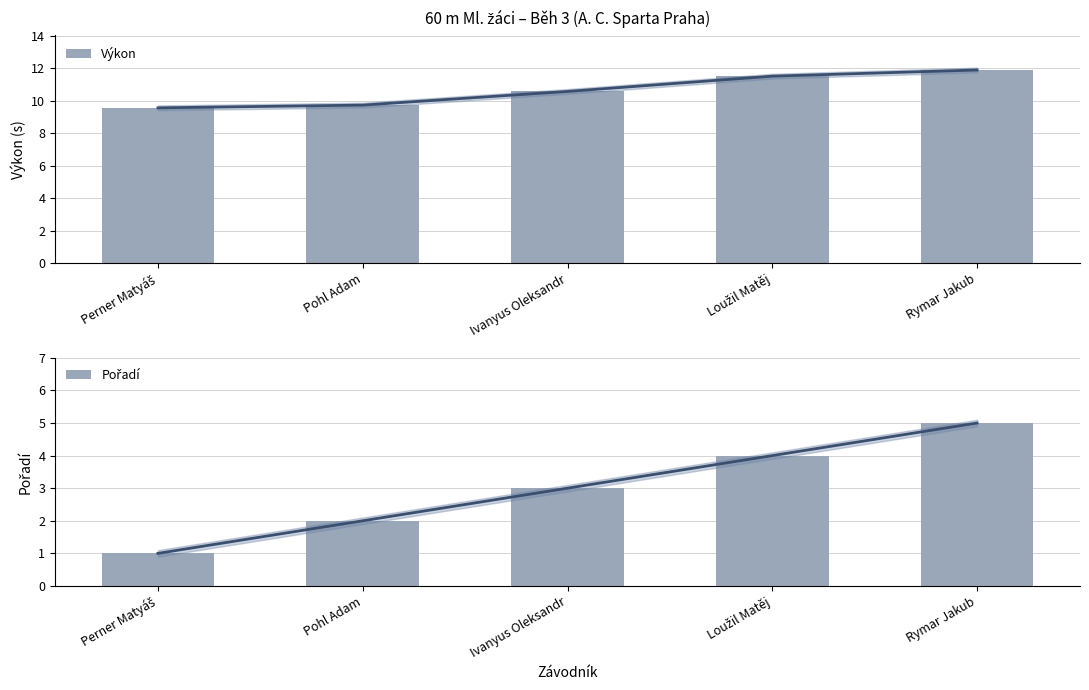

Rank the series by their maximum value, from highest to lowest.

Výkon, Pořadí